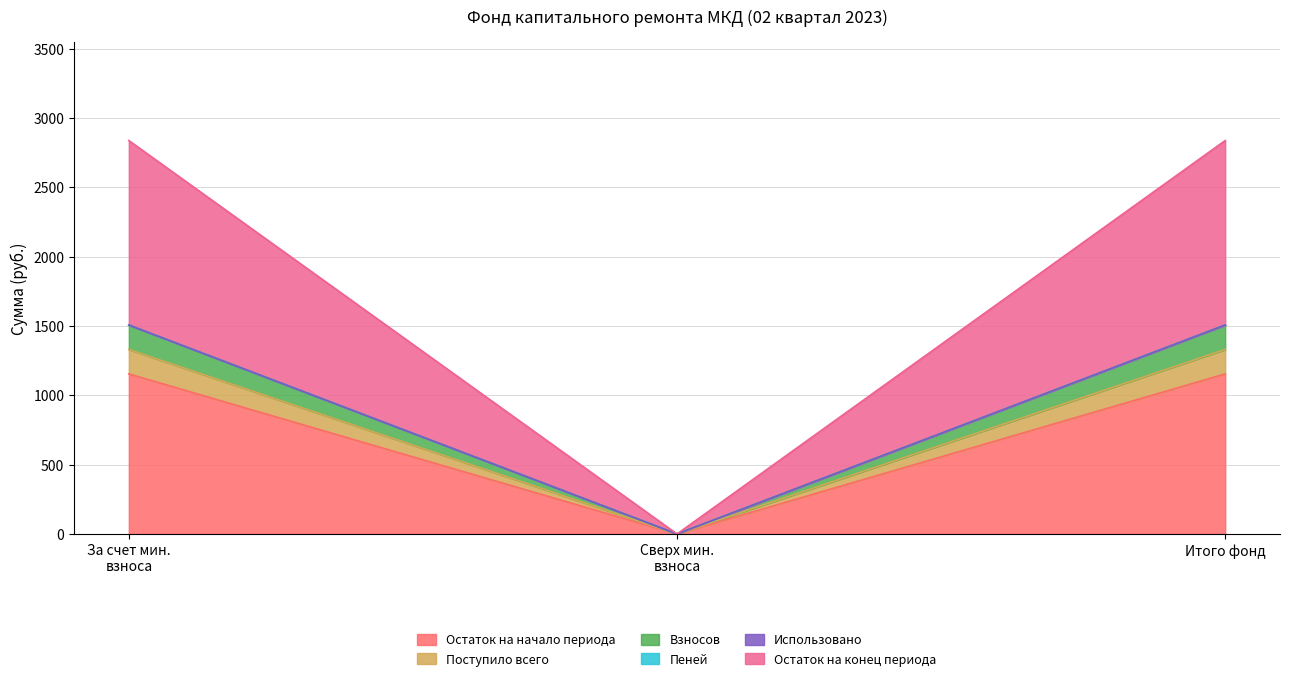

What is the difference between the second highest and minimum values in the Остаток на начало периода series?

1154.7